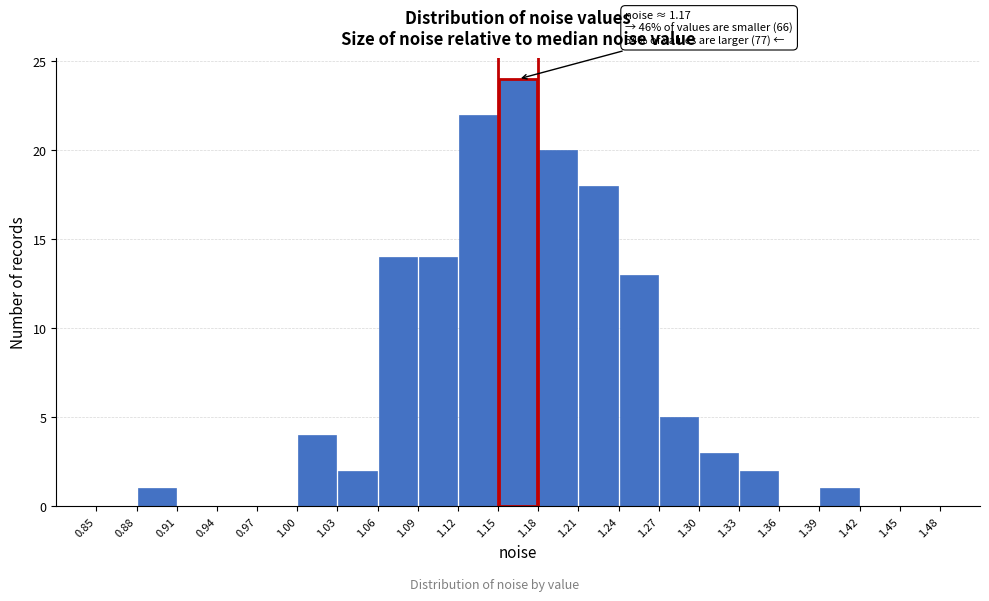

Over which range of the x-axis is the bar tallest?

1.15 to 1.18